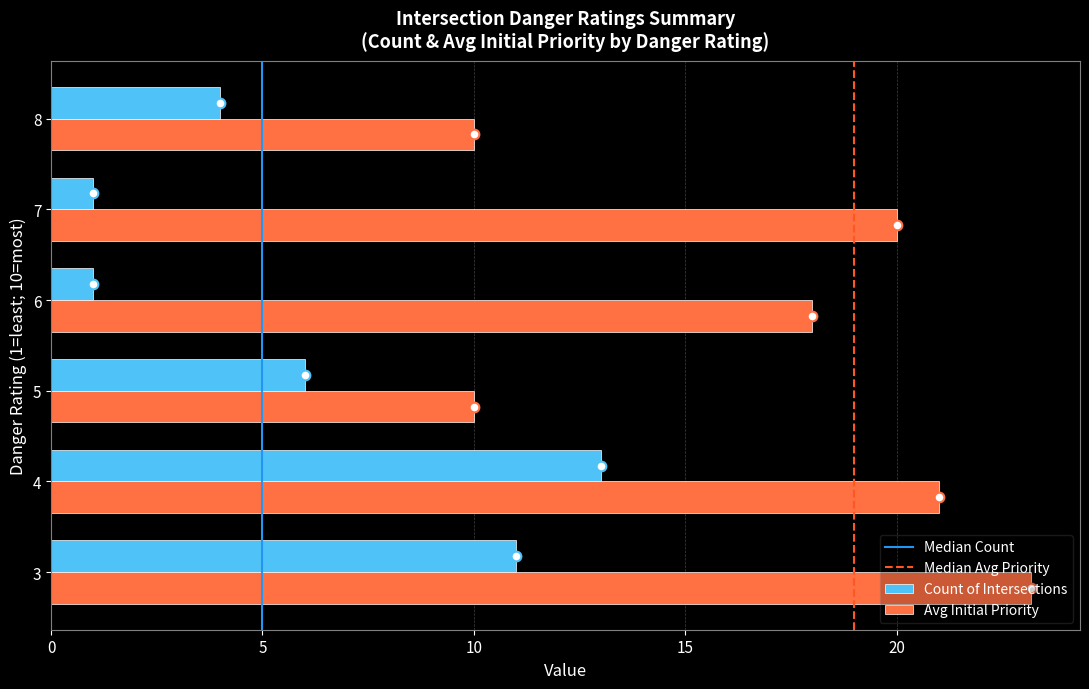

Which series has the largest range (max minus min)?

Avg Initial Priority